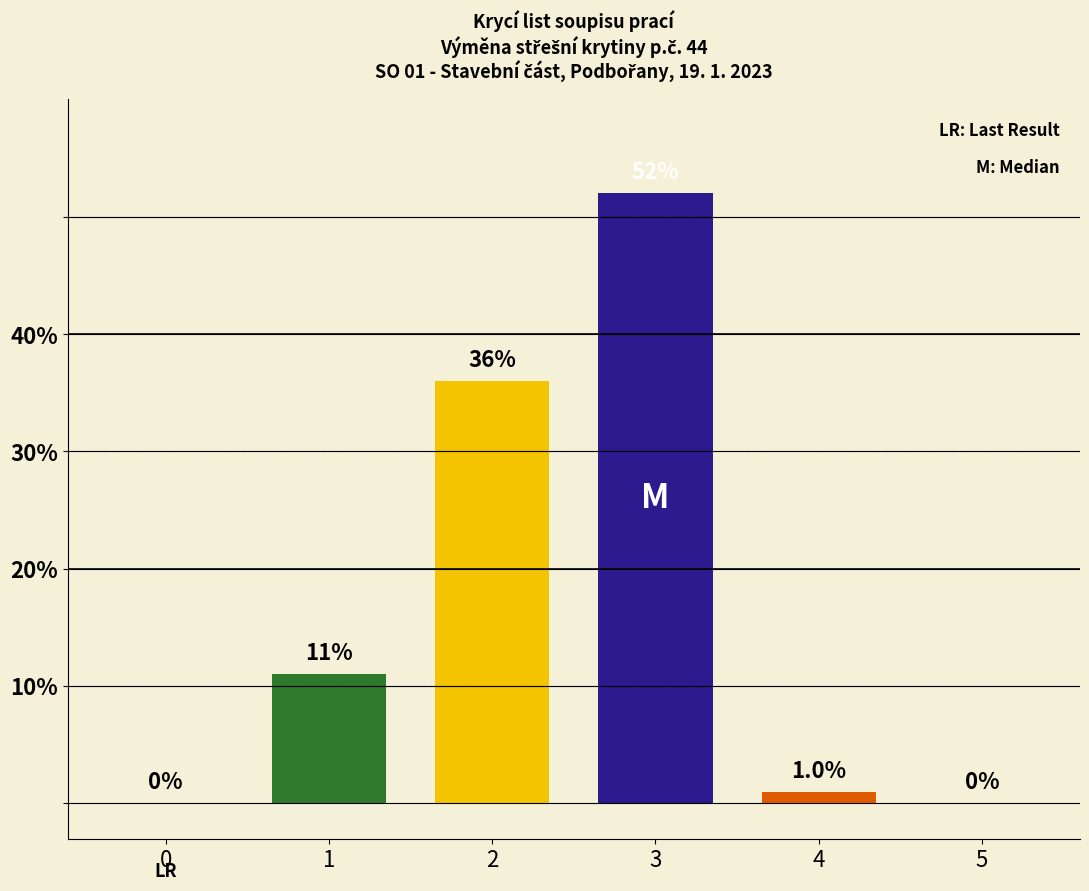

What is the approximate value at 3?

52